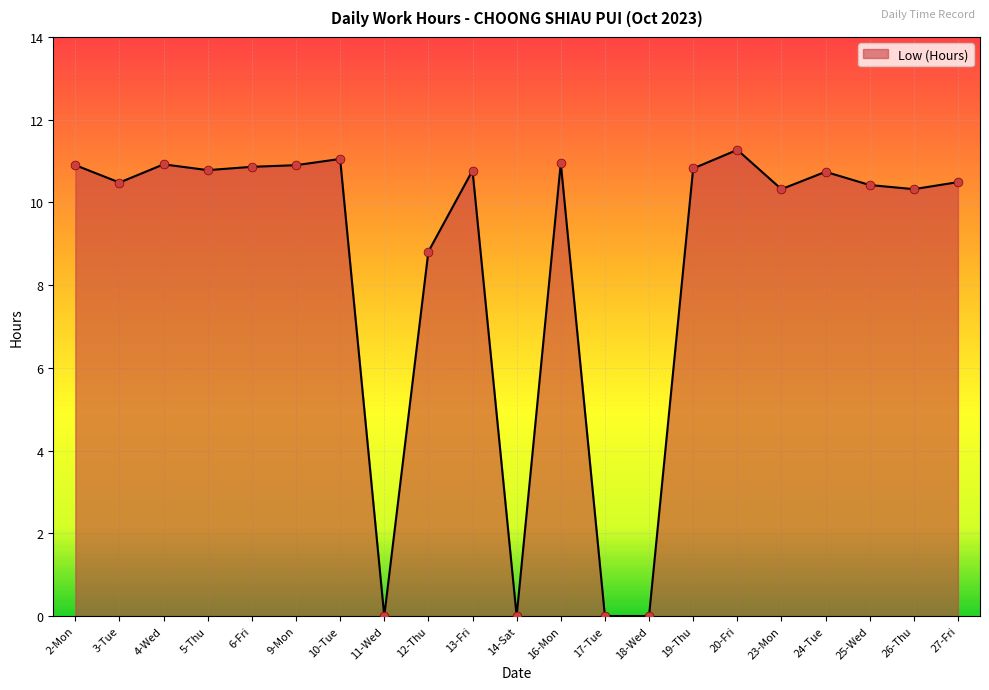

What is the ratio of the value at 6-Fri to the value at 3-Tue?

1.0